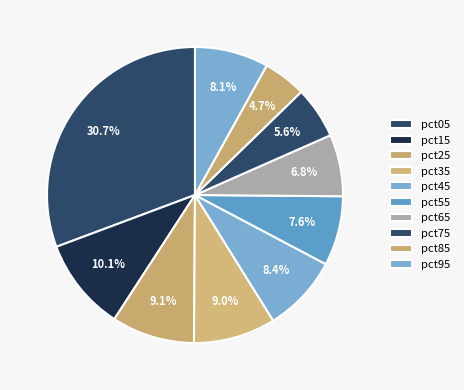

What portion of the pie excludes pct95?

91.9%